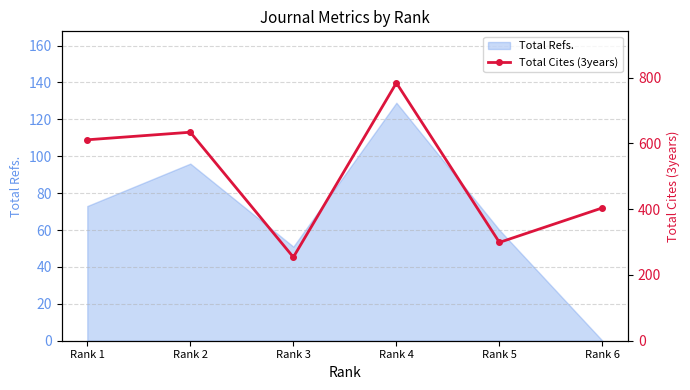

What is the maximum value shown in the chart?

784